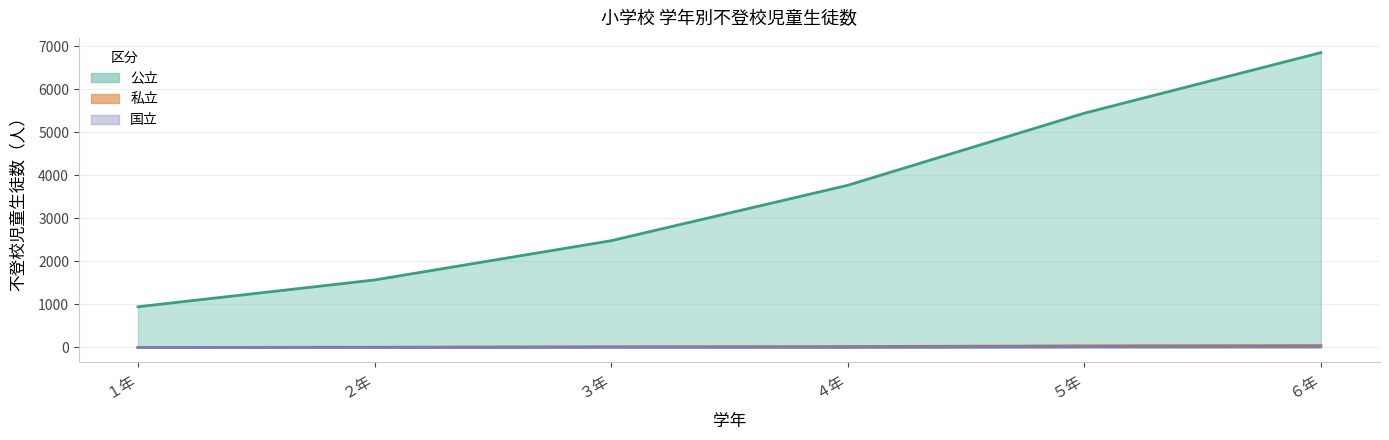

Reading left to right, transcribe all the data shown in this chart.

国立: 1	2	9	4	17	23
公立: 946	1569	2482	3770	5446	6854
私立: 1	5	13	21	37	43